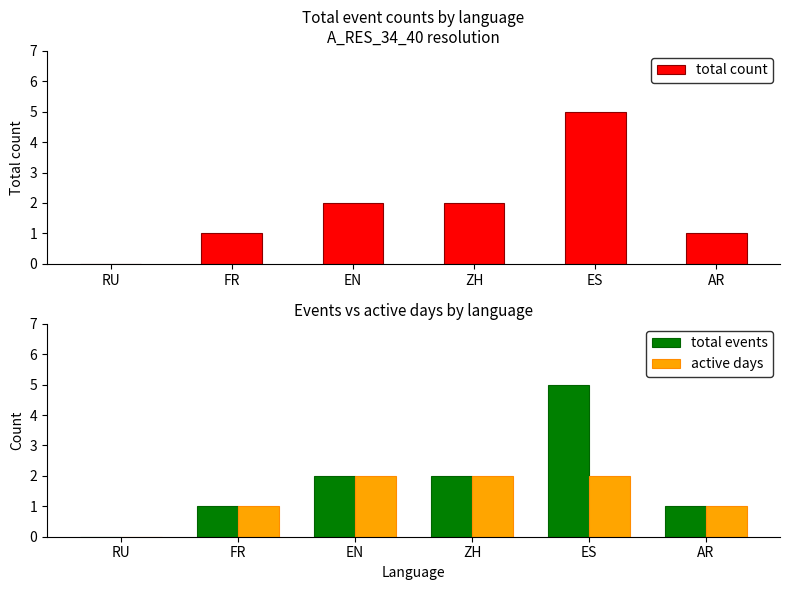

What is the label of the 2nd bar from the left?

FR